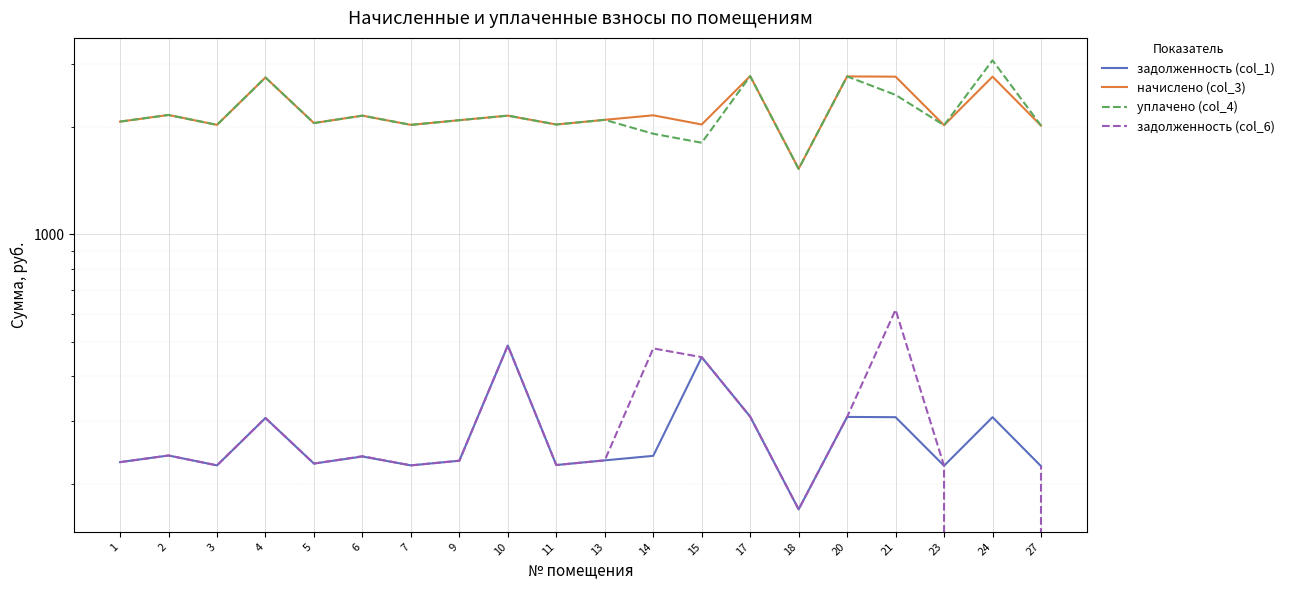

Rank the series at 11 from highest to lowest value.

начислено (col_3), уплачено (col_4), задолженность (col_1), задолженность (col_6)